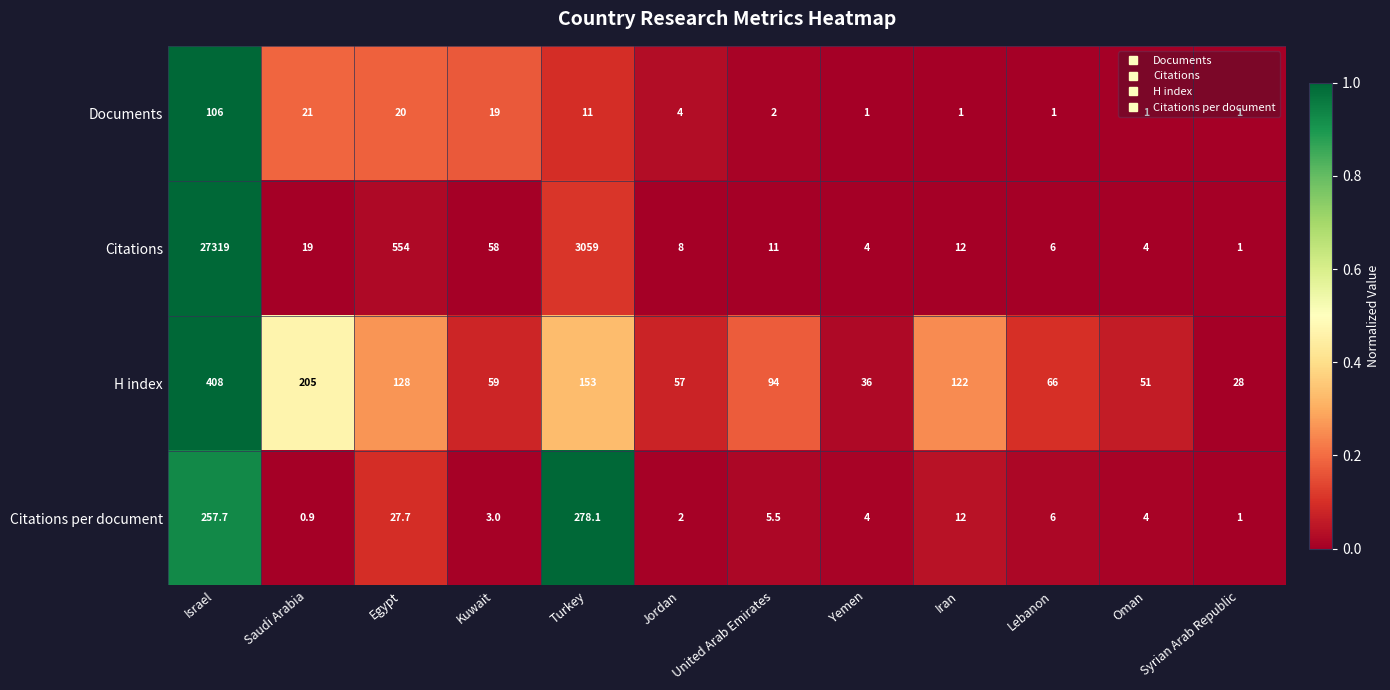

Rank the categories by H index value from lowest to highest.

Syrian Arab Republic, Yemen, Oman, Jordan, Kuwait, Lebanon, United Arab Emirates, Iran, Egypt, Turkey, Saudi Arabia, Israel